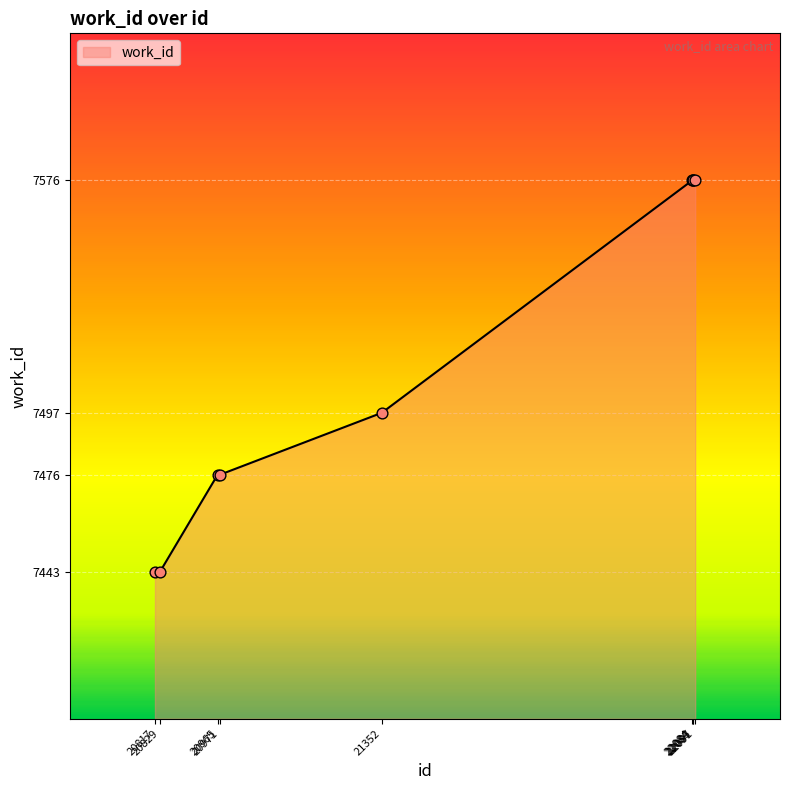

Approximately how many times larger is the value at 20829 compared to 20971?

1.0